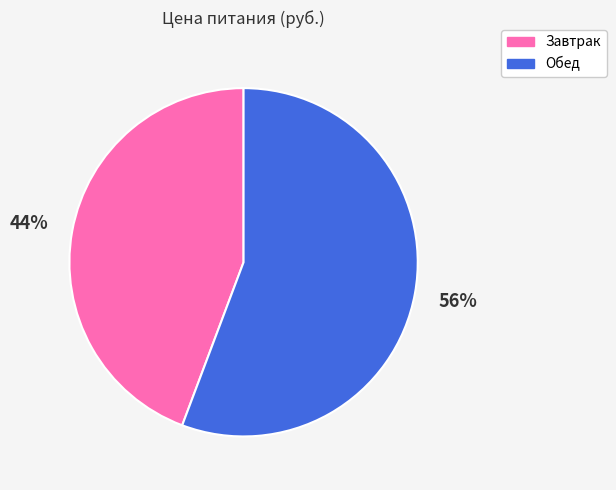

To the nearest percent, what percentage of the pie is Завтрак?

44%